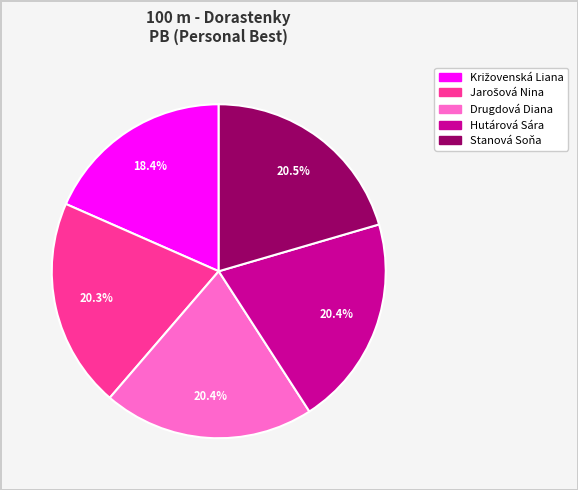

Is Stanová Soňa the majority of the pie?

No